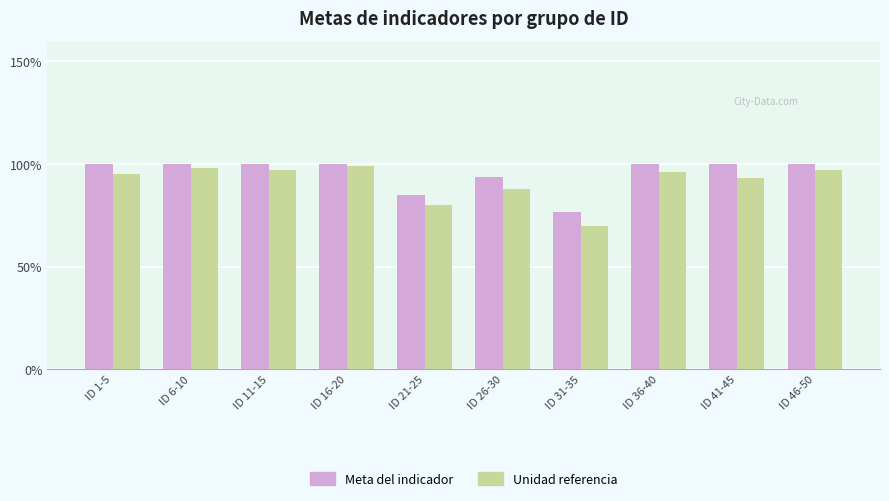

Reading left to right, list all the values displayed in this chart.

Meta del indicador: 100.0	100.0	100.0	100.0	84.7	93.8	76.5	100.0	100.0	100.0
Unidad referencia: 95.0	98.0	97.0	99.0	80.0	88.0	70.0	96.0	93.0	97.0